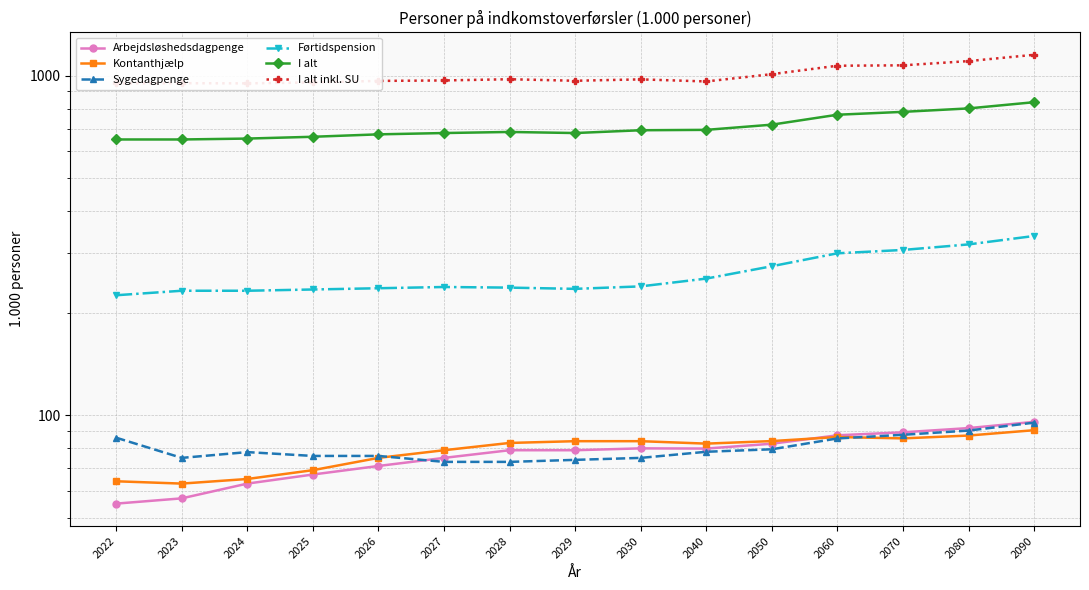

Where is Førtidspension nearest to the value 281?

2050